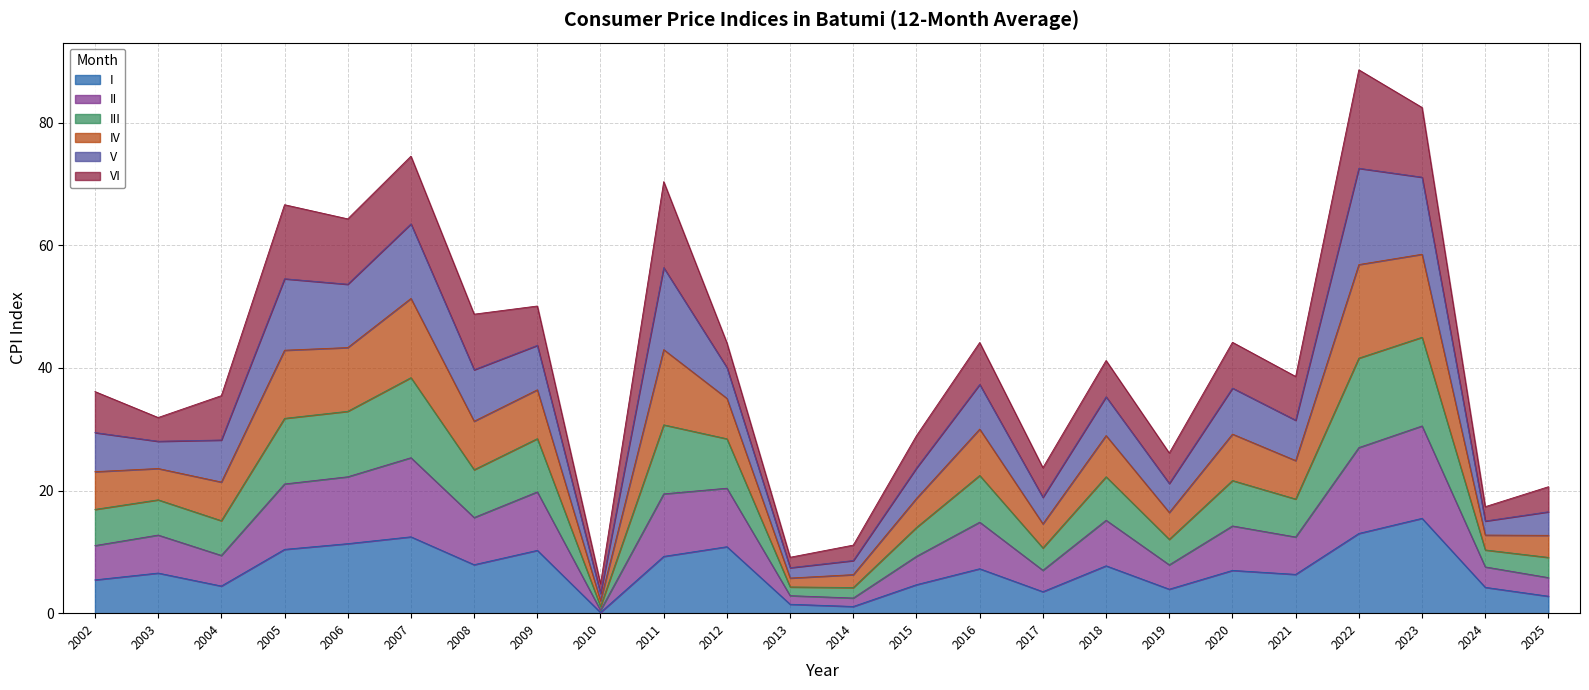

How many interior local valleys does the IV series have?

9